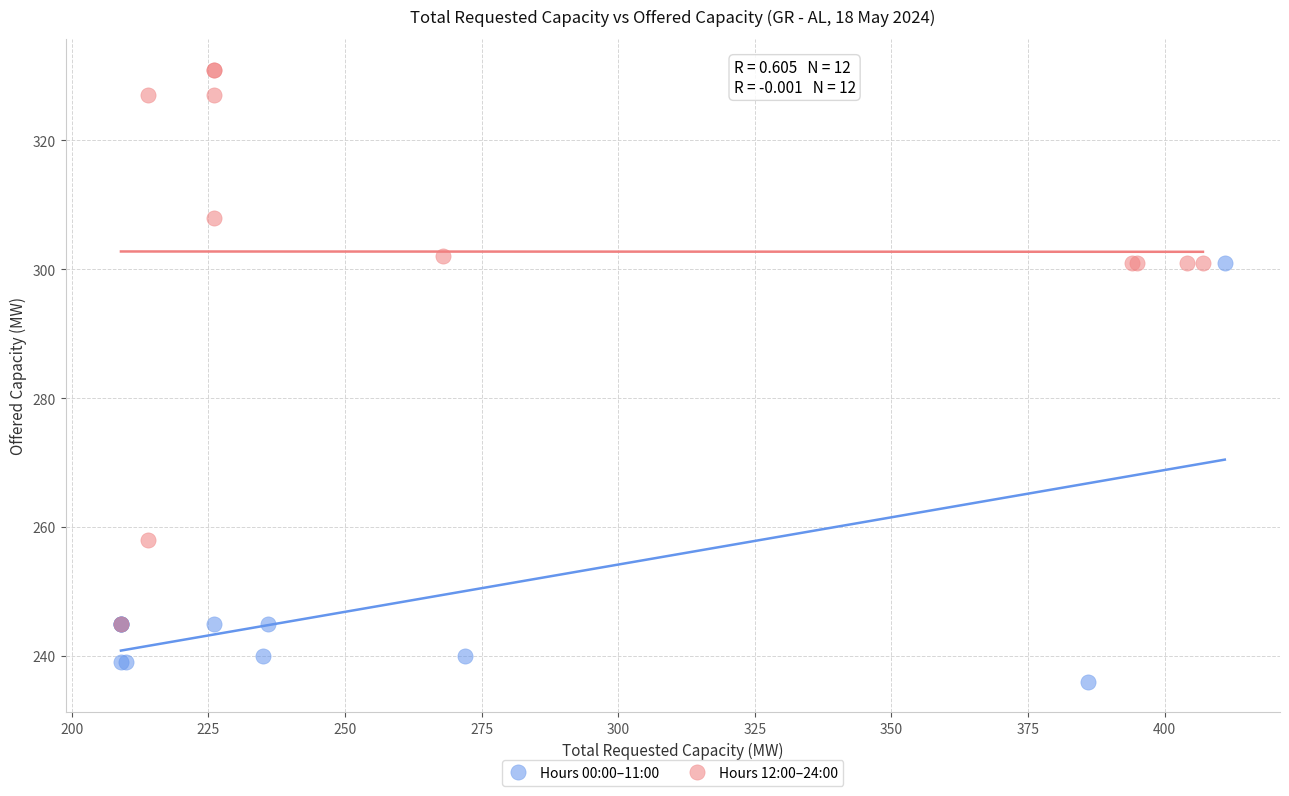

What are all the series names shown in the legend?

Hours 00:00–11:00, Hours 12:00–24:00